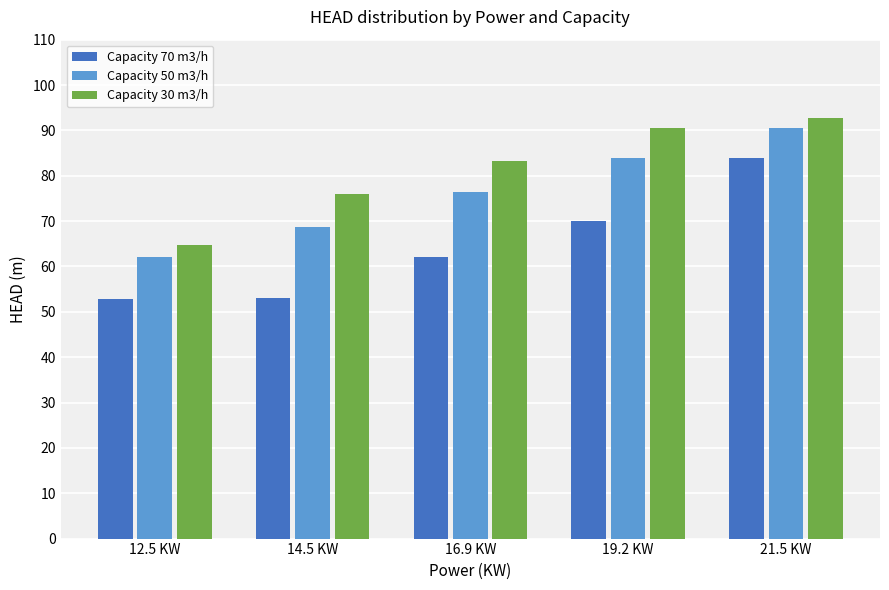

At which category is the sum across all series the highest?

21.5 KW